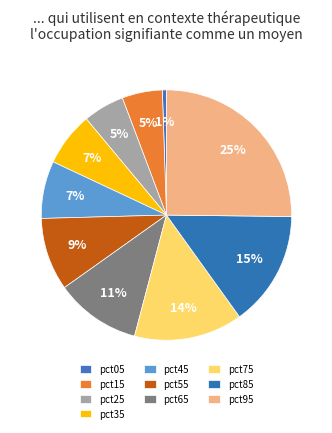

Does any single category account for the majority?

No